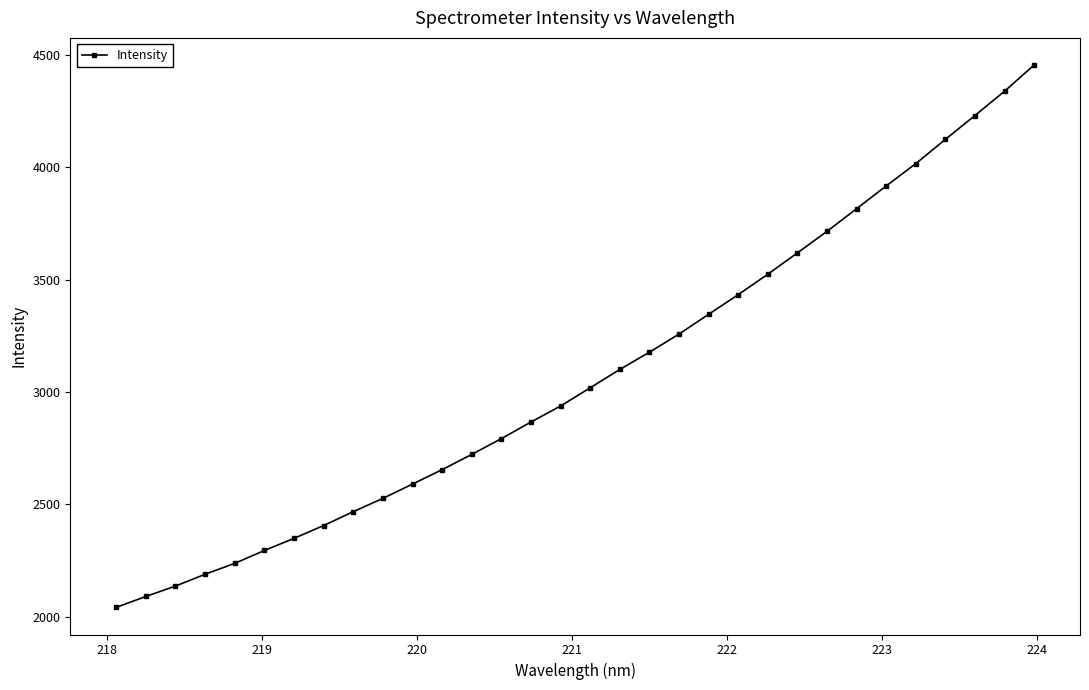

What is the maximum value shown in the chart?

4455.5